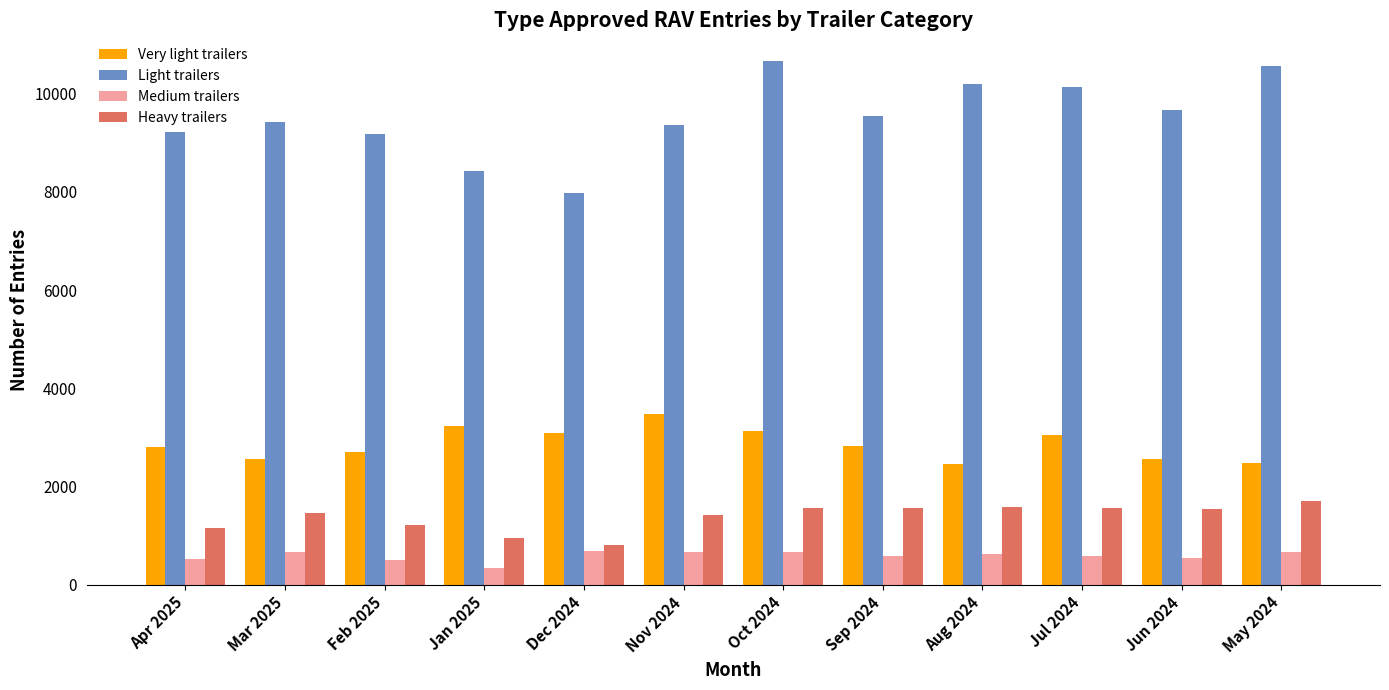

What is the sum of all Very light trailers values?

34344